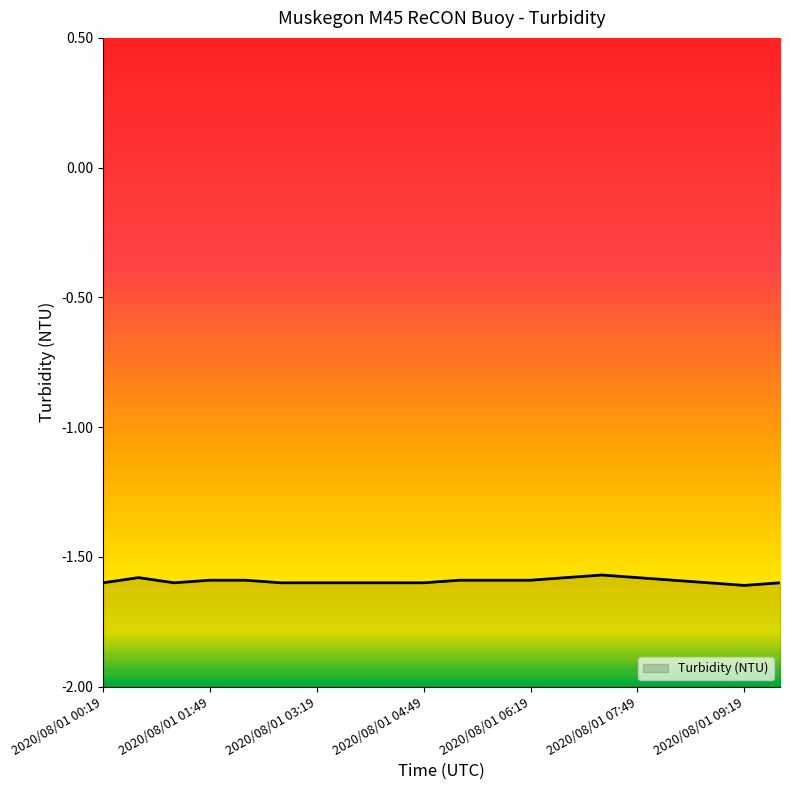

List the labels in order of value, largest first.

2020/08/01 07:19, 2020/08/01 00:49, 2020/08/01 06:49, 2020/08/01 07:49, 2020/08/01 01:49, 2020/08/01 02:19, 2020/08/01 05:19, 2020/08/01 05:49, 2020/08/01 06:19, 2020/08/01 08:19, 2020/08/01 00:19, 2020/08/01 01:19, 2020/08/01 02:49, 2020/08/01 03:19, 2020/08/01 03:49, 2020/08/01 04:19, 2020/08/01 04:49, 2020/08/01 08:49, 2020/08/01 09:49, 2020/08/01 09:19